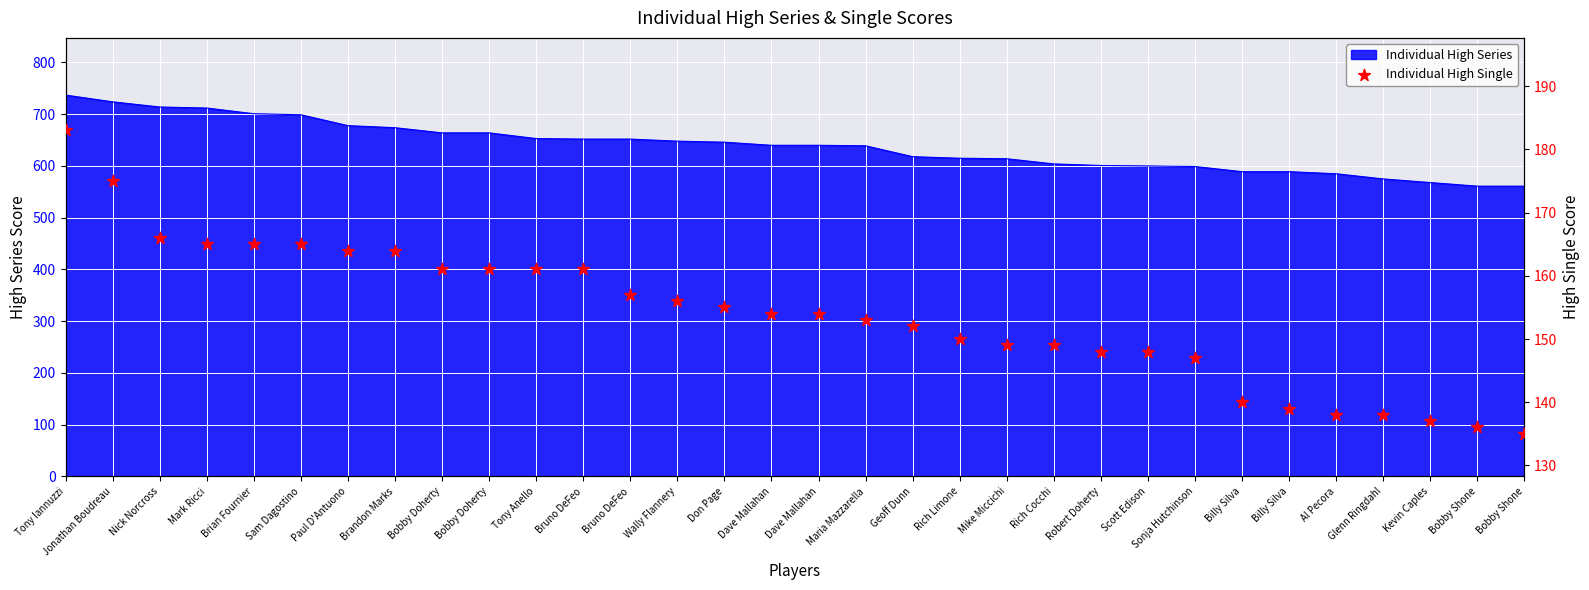

What is the ratio of the value at Al Pecora to the value at Wally Flannery?

0.9